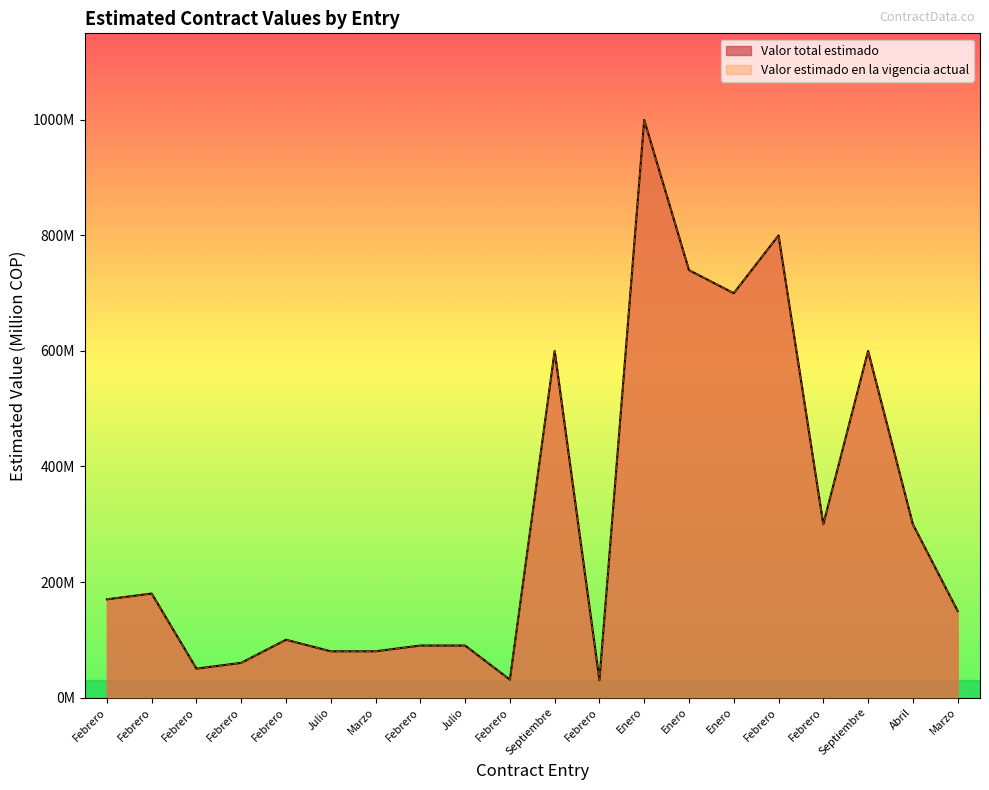

True or false: Valor estimado en la vigencia actual and Valor total estimado intersect in this chart.

False